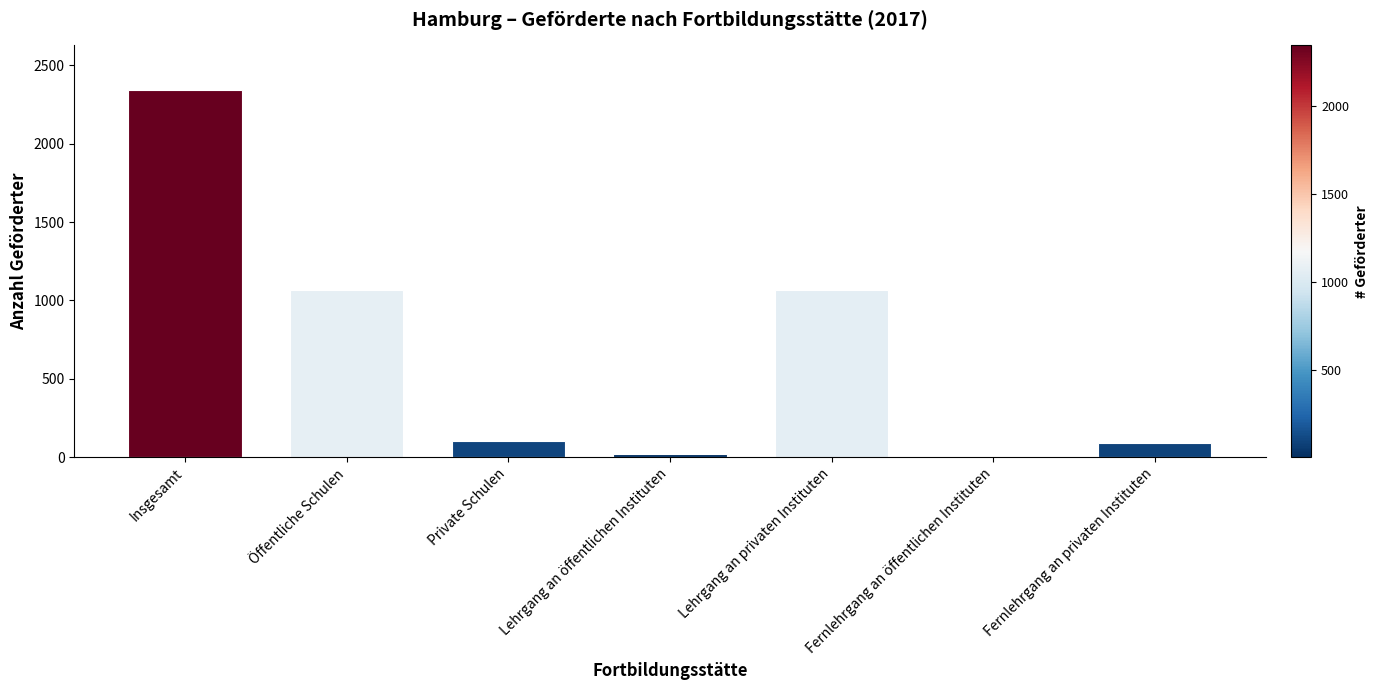

Which label corresponds to the largest value in the chart?

Insgesamt